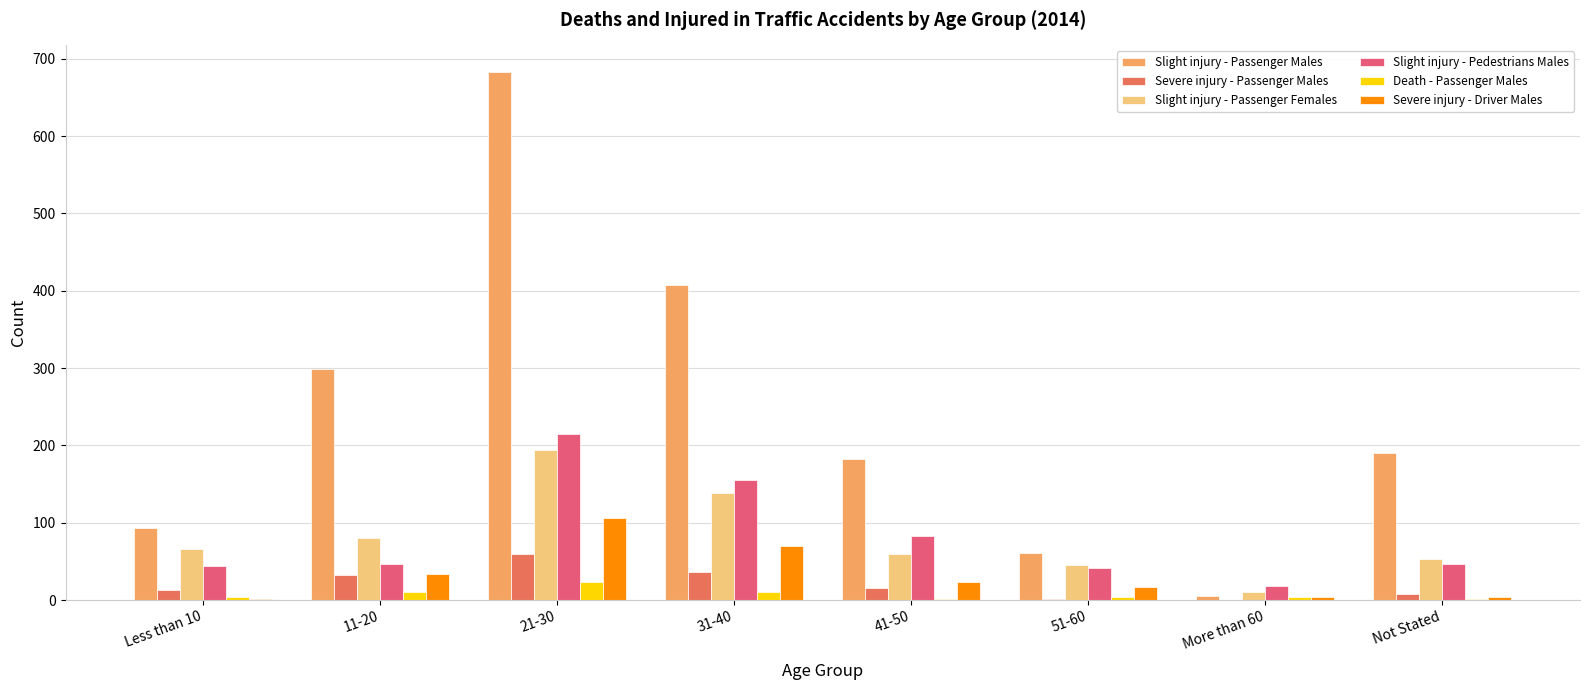

True or false: Severe injury - Driver Males has a value of 4 at More than 60.

True